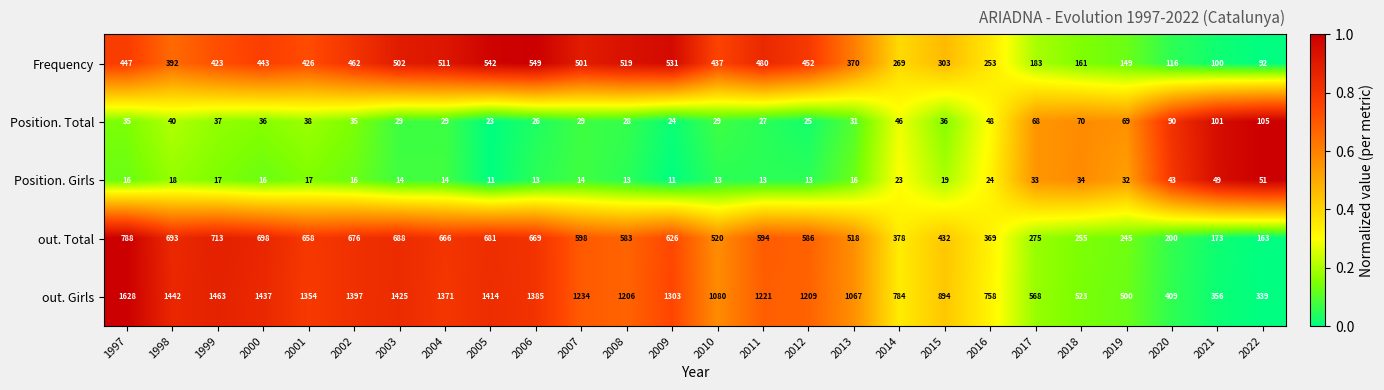

What is the difference between the Frequency values at 2007 and 1999?

78